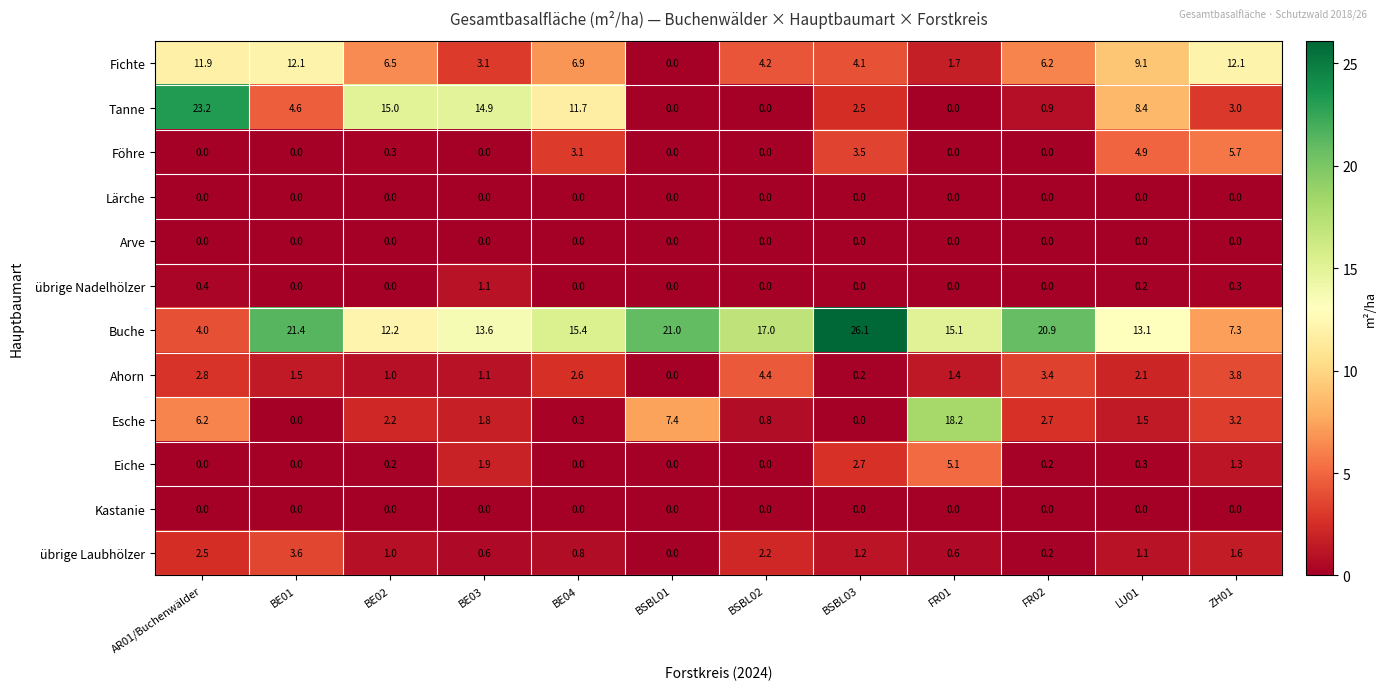

What is the difference between the Tanne values at LU01 and BSBL02?

8.4